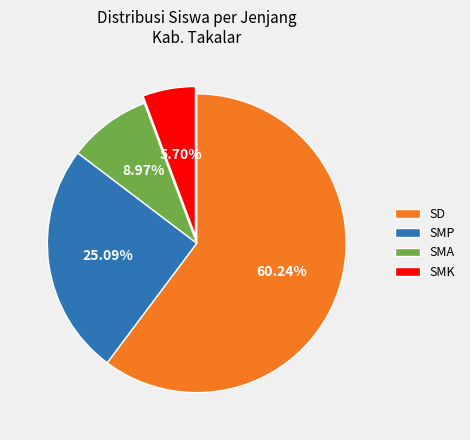

Between SD and SMP, which is larger?

SD